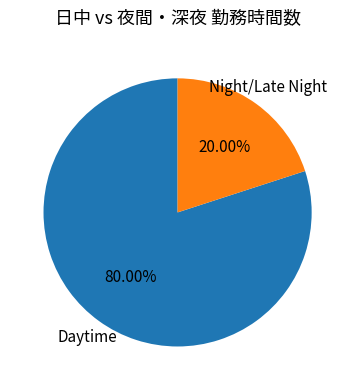

Is there a majority slice in this chart?

Yes